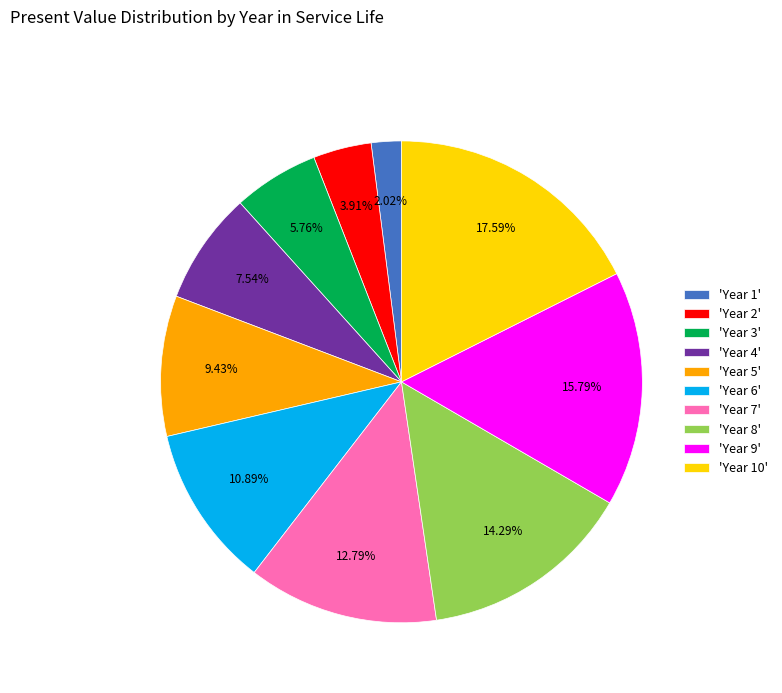

Rank the categories by value from lowest to highest.

'Year 1', 'Year 2', 'Year 3', 'Year 4', 'Year 5', 'Year 6', 'Year 7', 'Year 8', 'Year 9', 'Year 10'